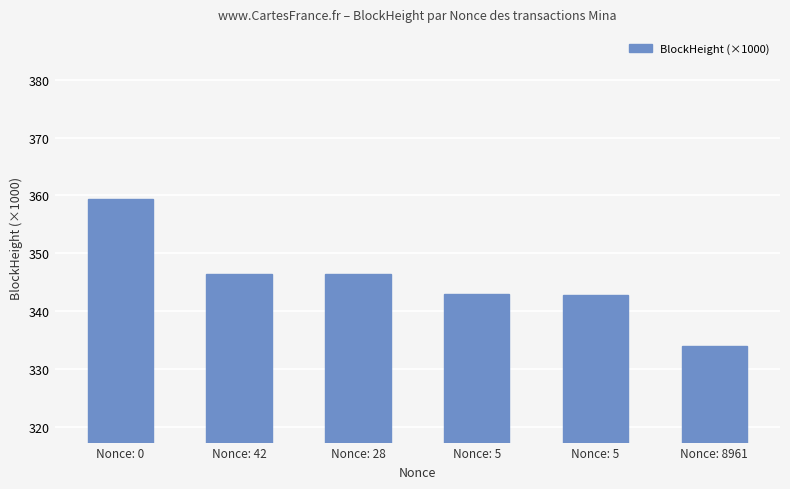

What is the difference between the maximum and minimum values?

25.4